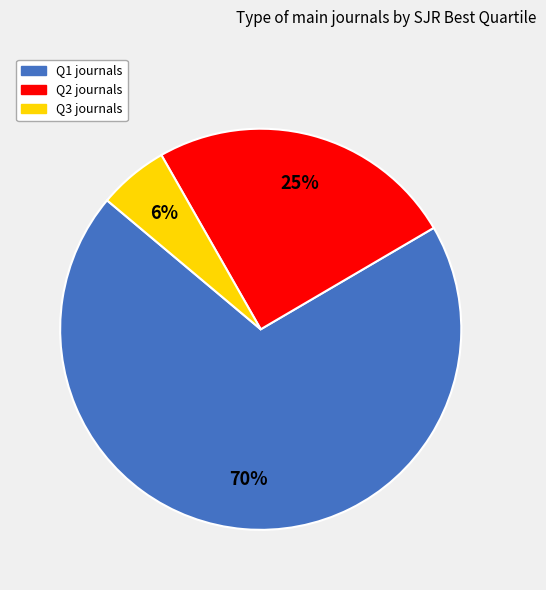

Which category has the biggest portion of the pie?

Q1